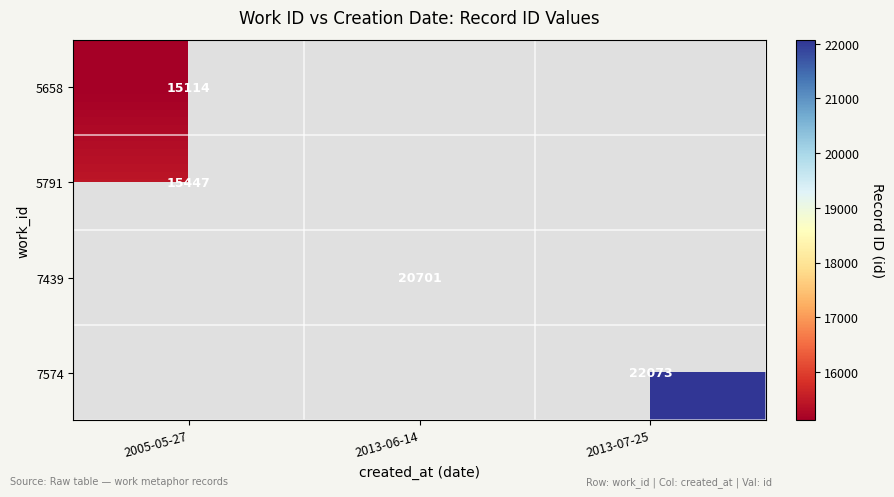

How many data points does each series have?

3